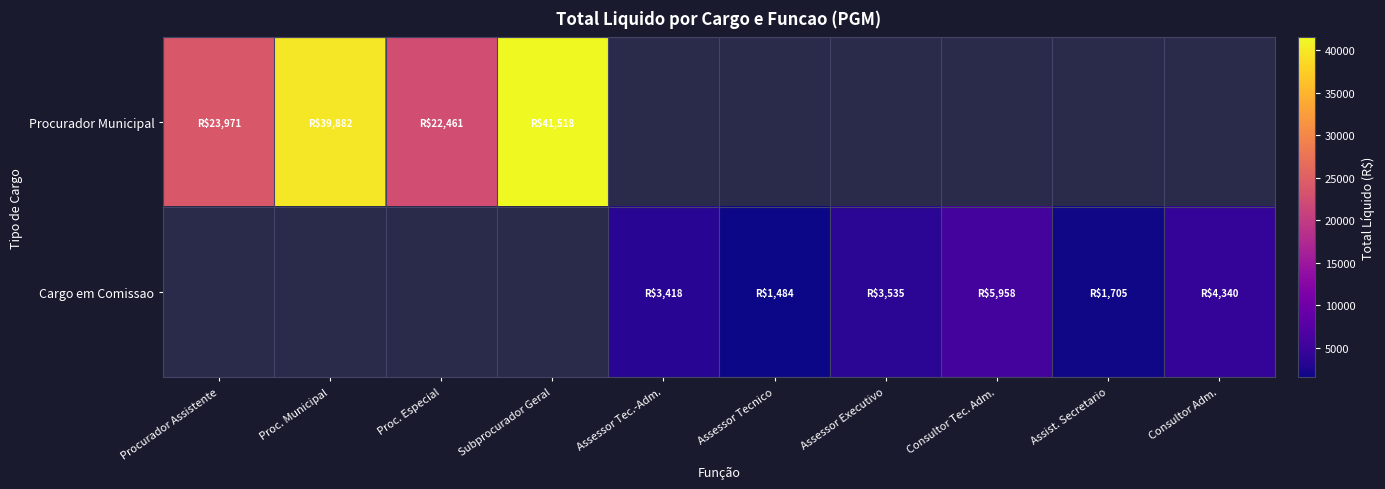

Which series has the largest range (max minus min)?

Procurador Municipal